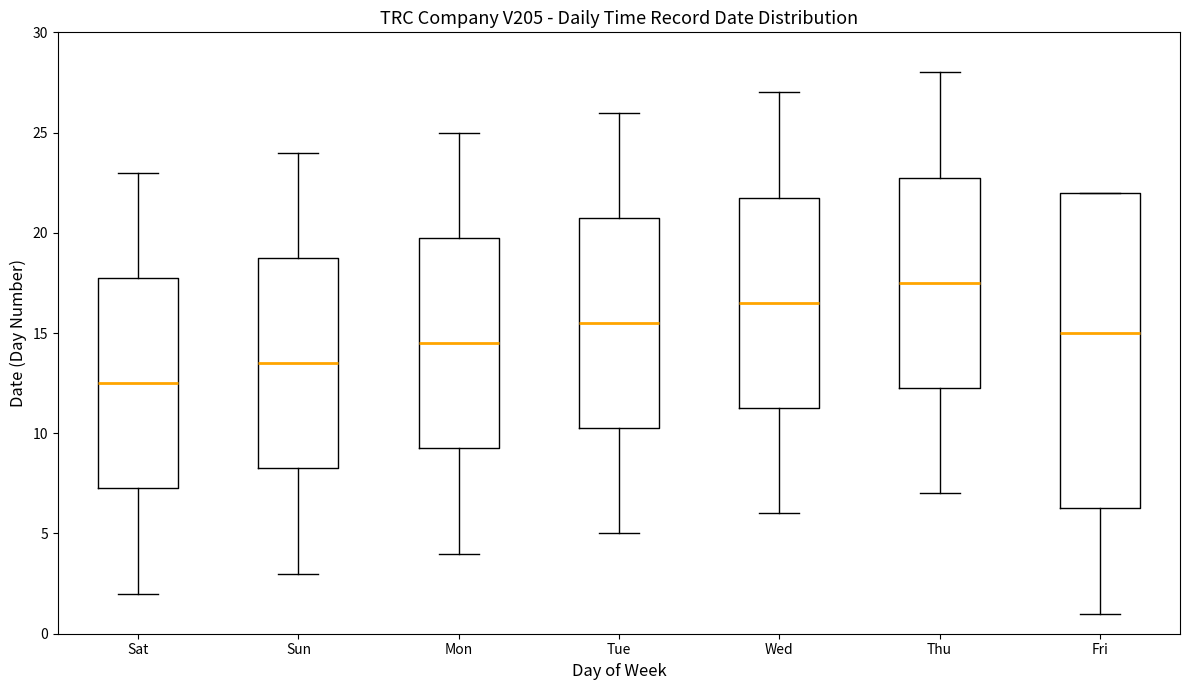

Reading left to right, transcribe this box plot: for each box, give where its median line is, the range the box spans, and where its two whiskers end, as read against the y-axis. The values are not printed on the chart, so give them approximately, as read against the axis.

Sat: median 12.5, box 7.5 to 18.0, whiskers 2.0 to 23.0
Sun: median 13.5, box 8.5 to 19.0, whiskers 3.0 to 24.0
Mon: median 14.5, box 9.5 to 20.0, whiskers 4.0 to 25.0
Tue: median 15.5, box 10.5 to 21.0, whiskers 5.0 to 26.0
Wed: median 16.5, box 11.5 to 22.0, whiskers 6.0 to 27.0
Thu: median 17.5, box 12.5 to 23.0, whiskers 7.0 to 28.0
Fri: median 15.0, box 6.5 to 22.0, whiskers 1.0 to 22.0